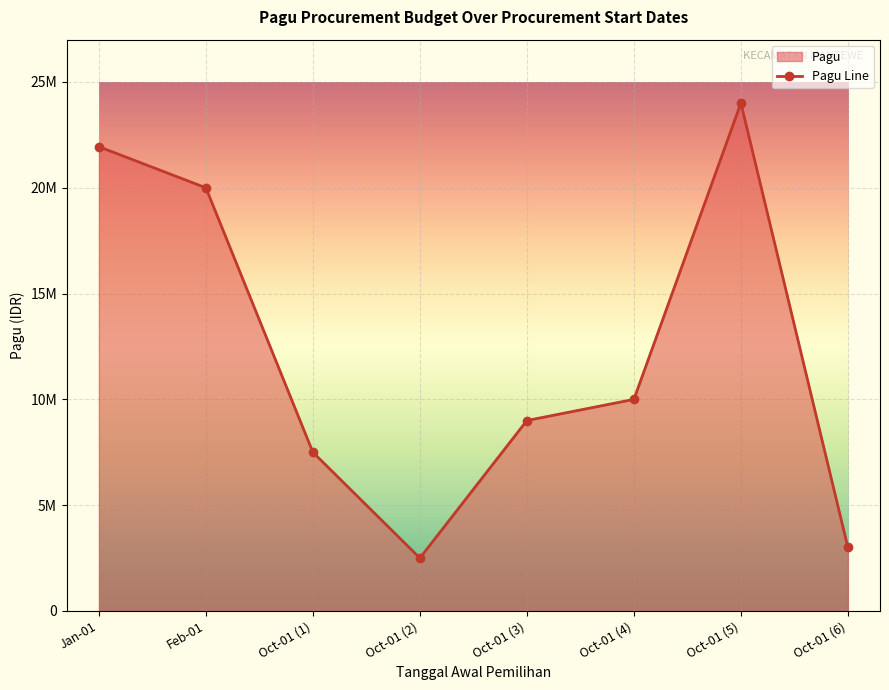

What is the sum of the values at Oct-01 (5) and Oct-01 (1)?

31500000